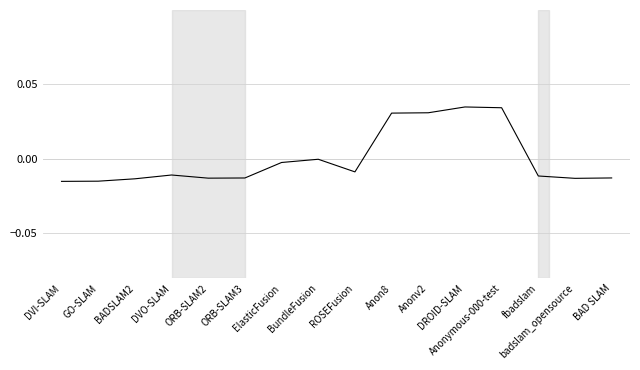

How many lines are shown in the chart?

1